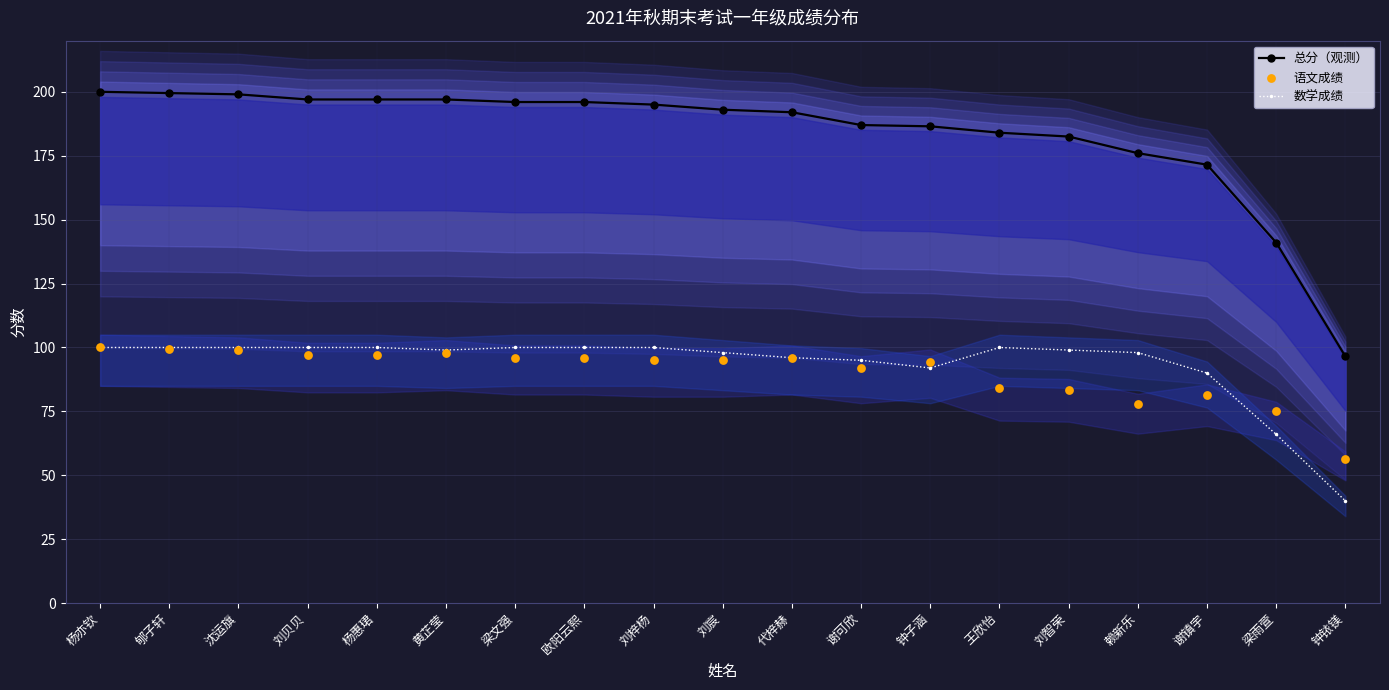

Which series has the largest total across all categories?

总分（观测）